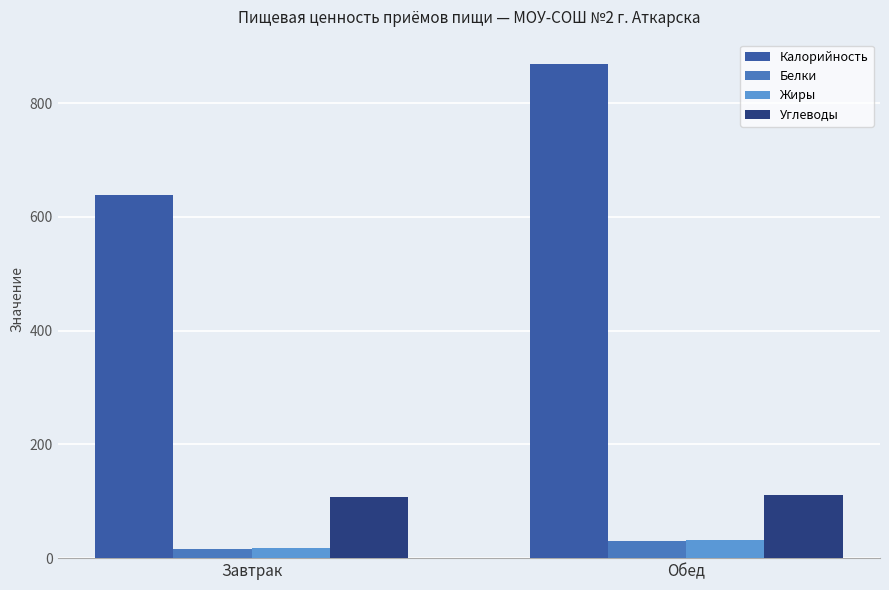

At which label does Калорийность first exceed 868?

Обед